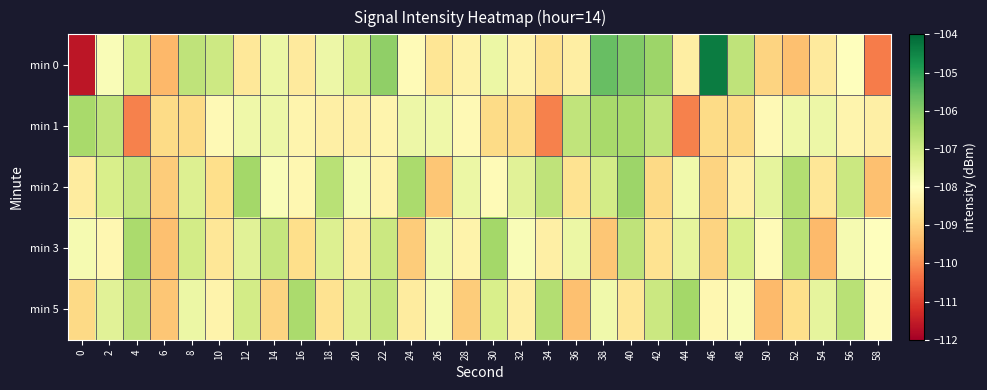

At how many categories does at least one series exceed -108?

28